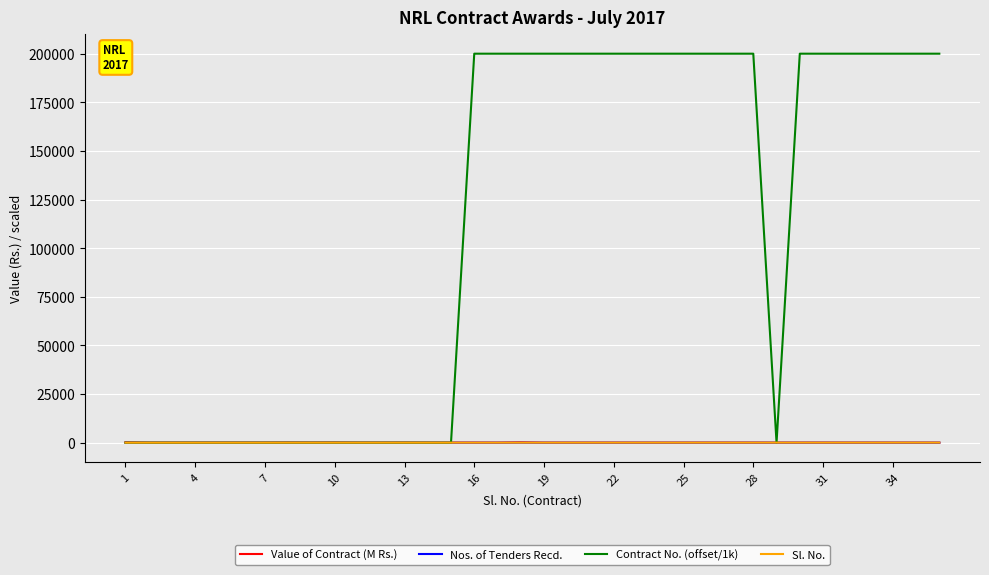

What is the maximum value shown in the chart?

199967.0